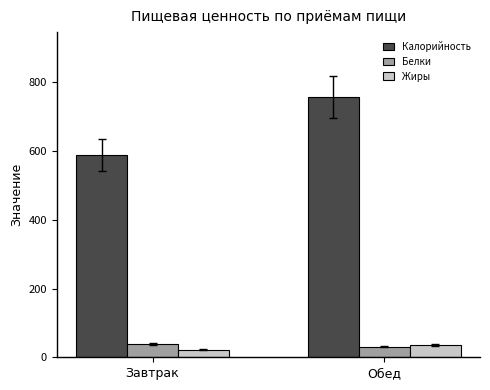

Between Завтрак and Обед, which series saw the biggest shift?

Калорийность